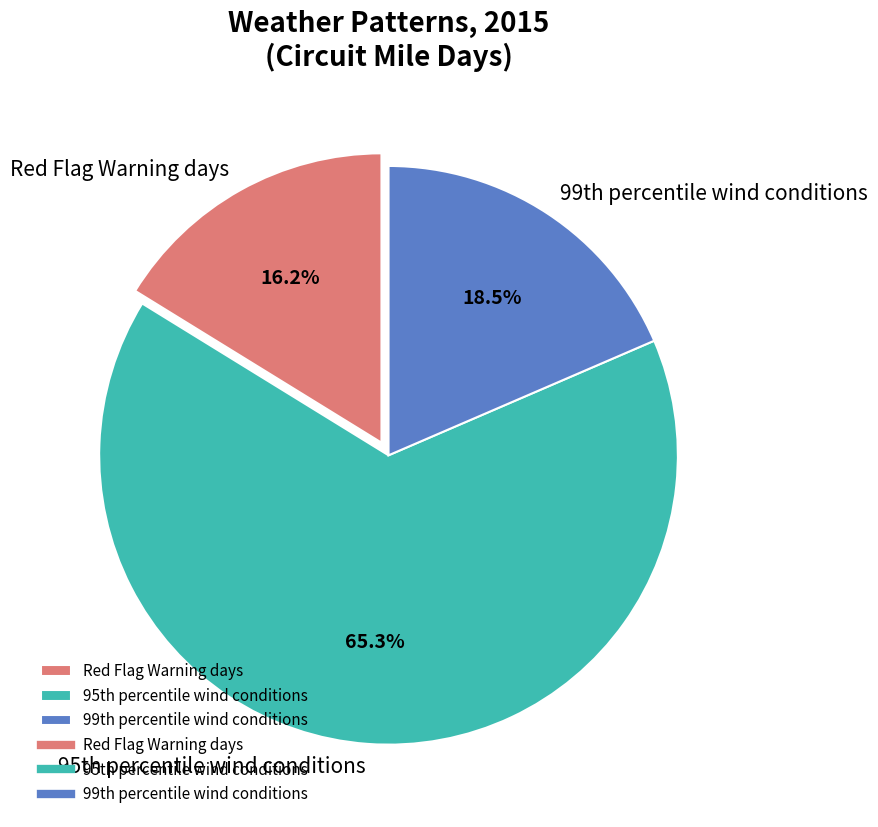

Which slice represents more than half of the pie?

95th percentile wind conditions